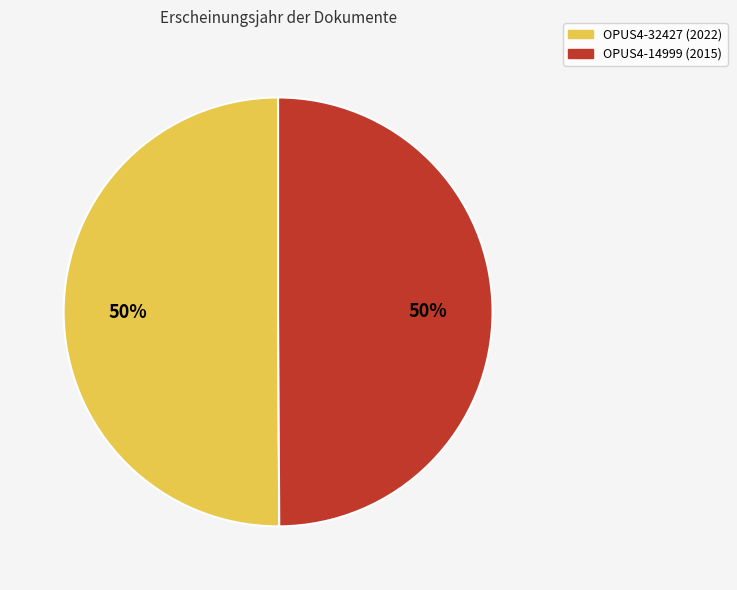

To the nearest percent, what percentage of the pie is OPUS4-32427 (2022)?

50%